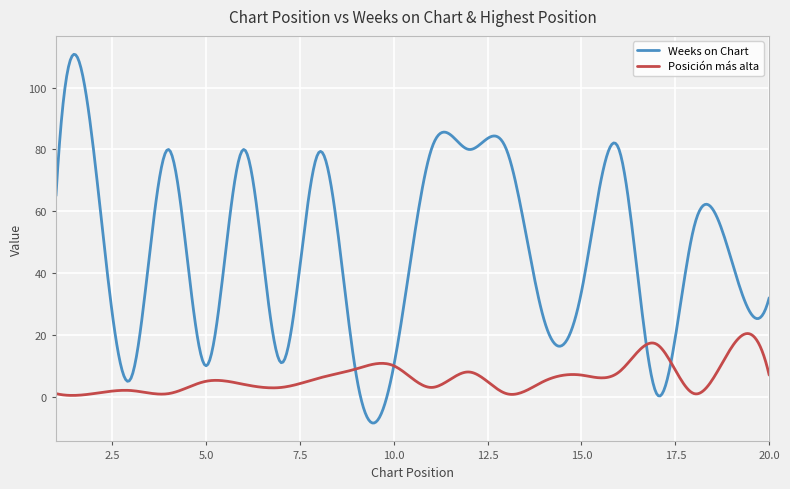

What is the minimum value shown in the chart?

-8.5